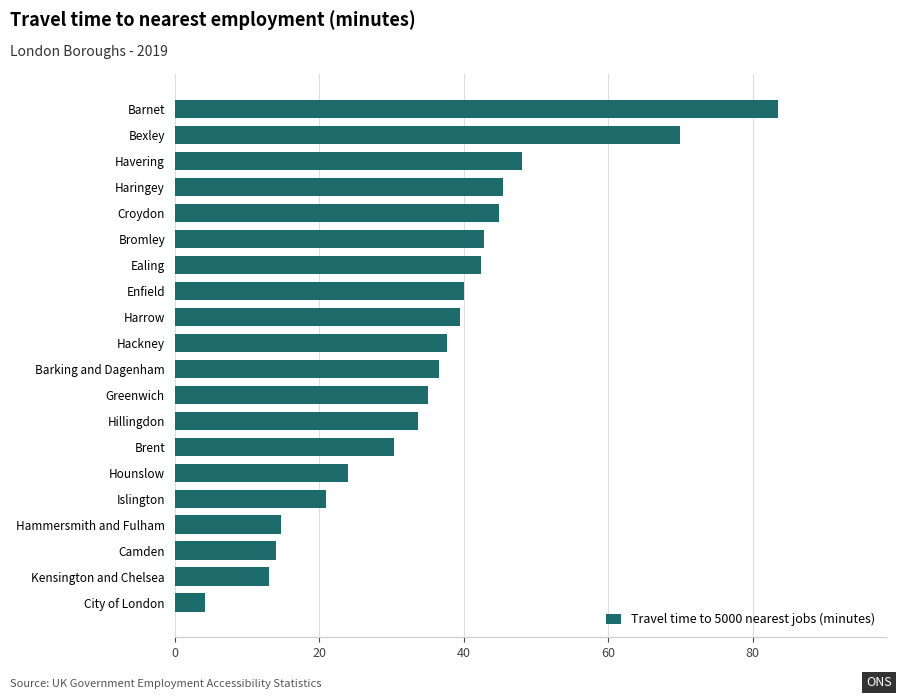

Is it true that the value at Brent is 51.5?

False